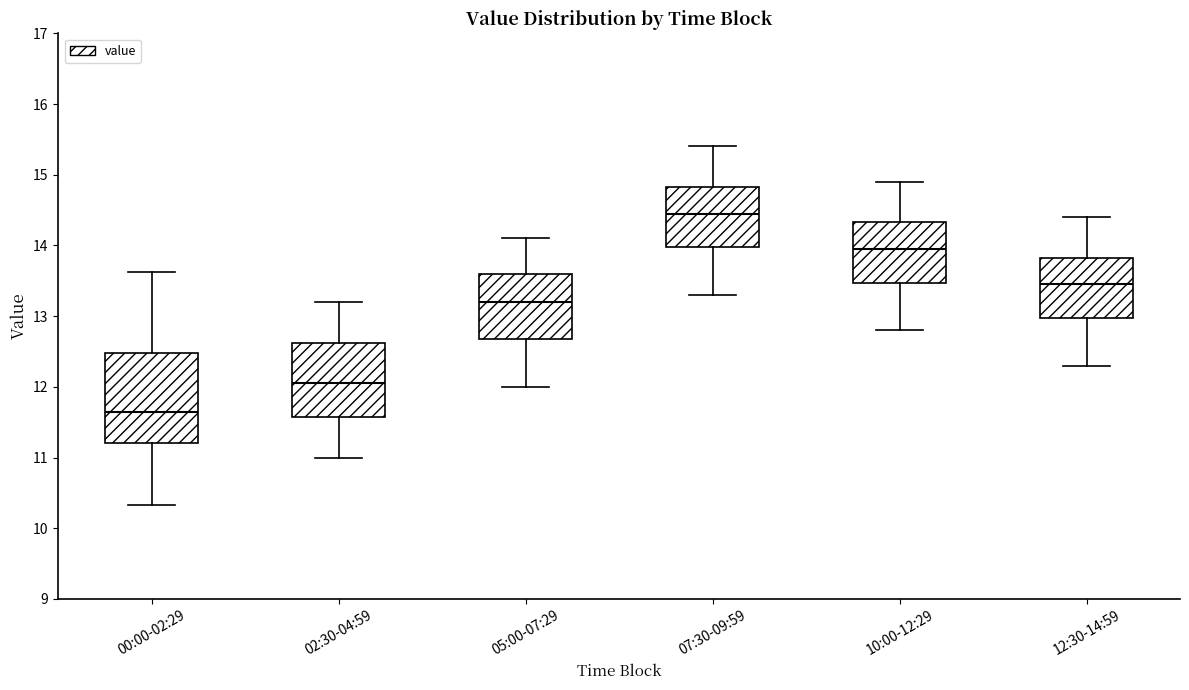

Comparing the boxes themselves (not the whiskers), which one is the tallest?

00:00-02:29